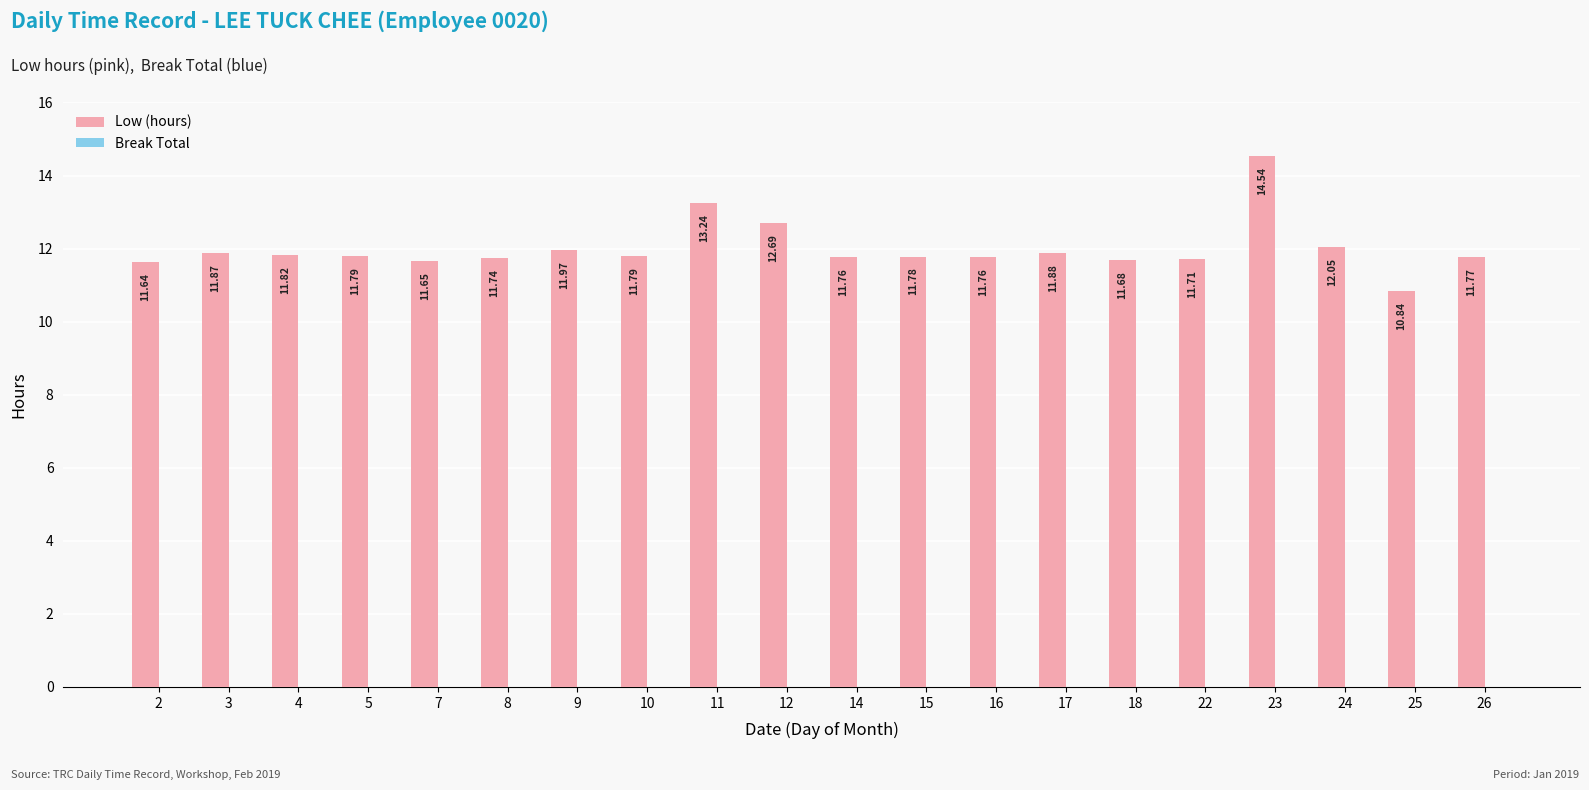

What is the ratio of the value at 15 to the value at 25?

1.1